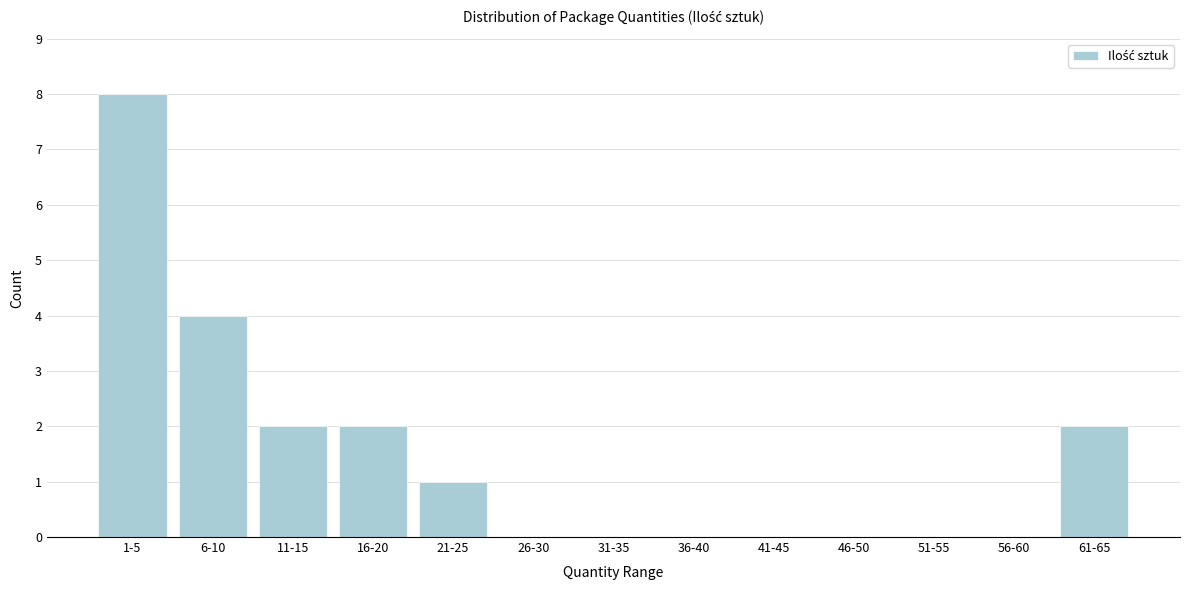

Reading left to right, extract all data points from this chart.

1-5=8	6-10=4	11-15=2	16-20=2	21-25=1	26-30=0	31-35=0	36-40=0	41-45=0	46-50=0	51-55=0	56-60=0	61-65=2